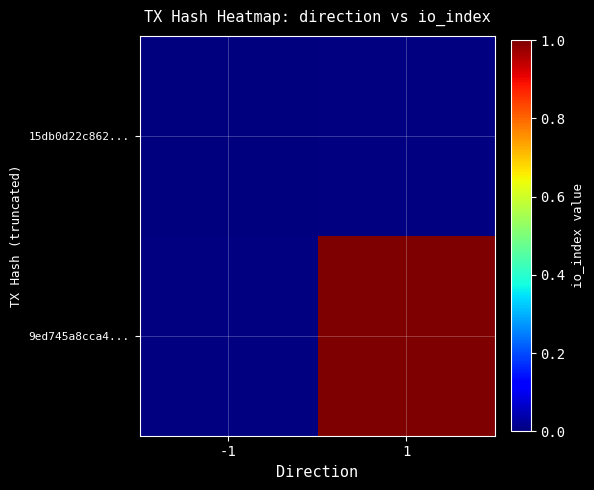

At which label is 15db0d22c862... closest to 0?

-1